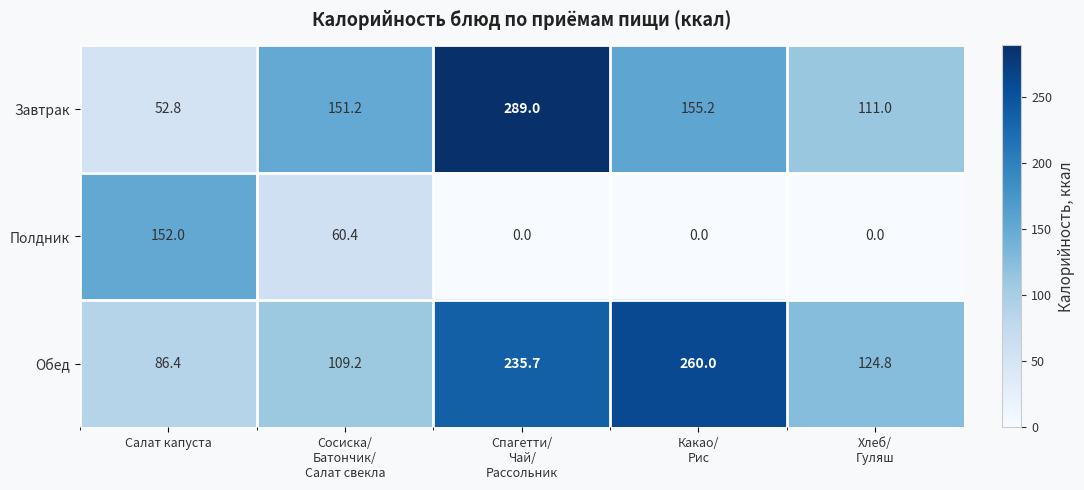

The Обед series shows 86.4 at Салат капуста. True or false?

True